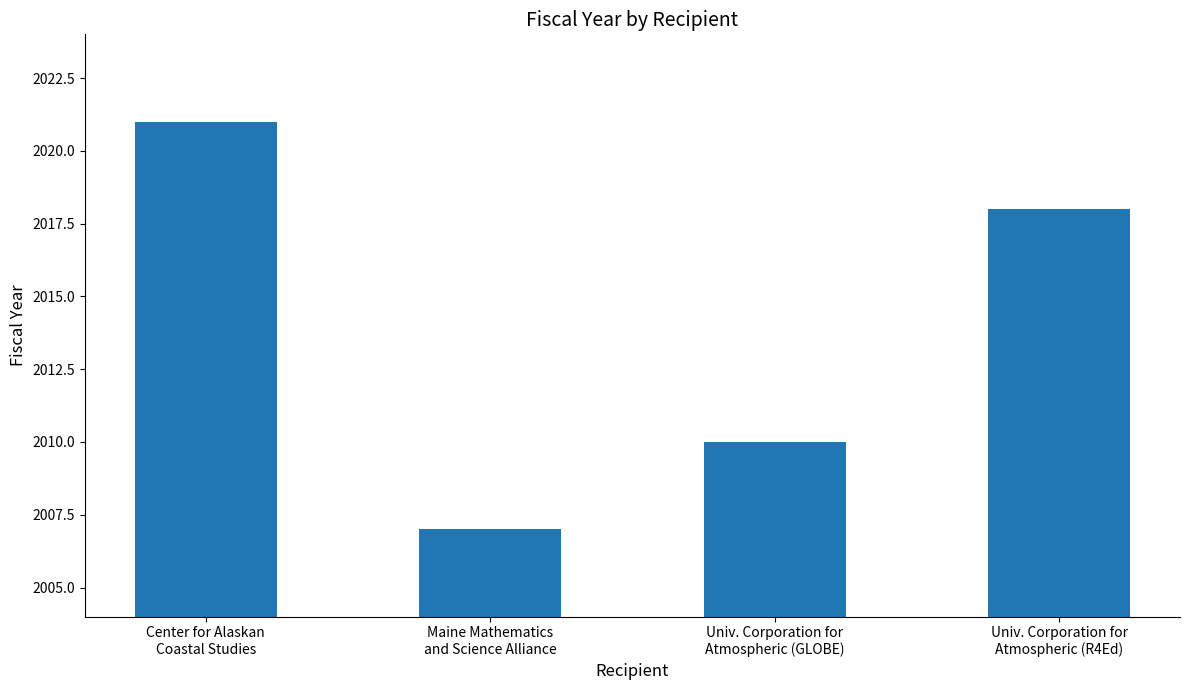

Reading right to left, extract all data points from this chart.

2018	2010	2007	2021